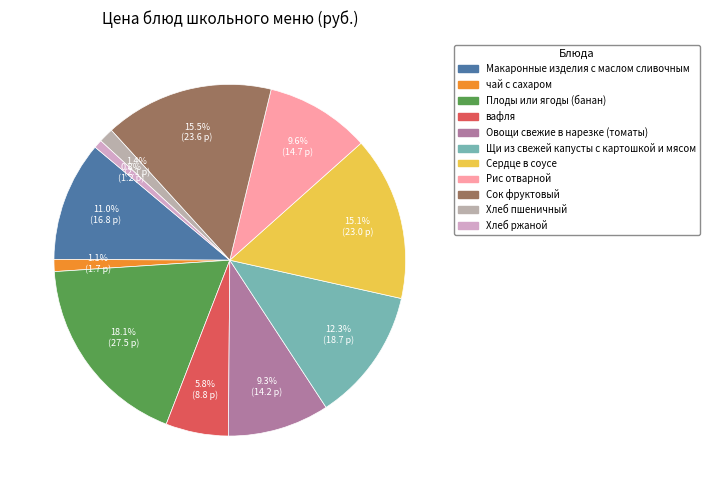

The чай с сахаром slice represents 1% of the pie. True or false?

True